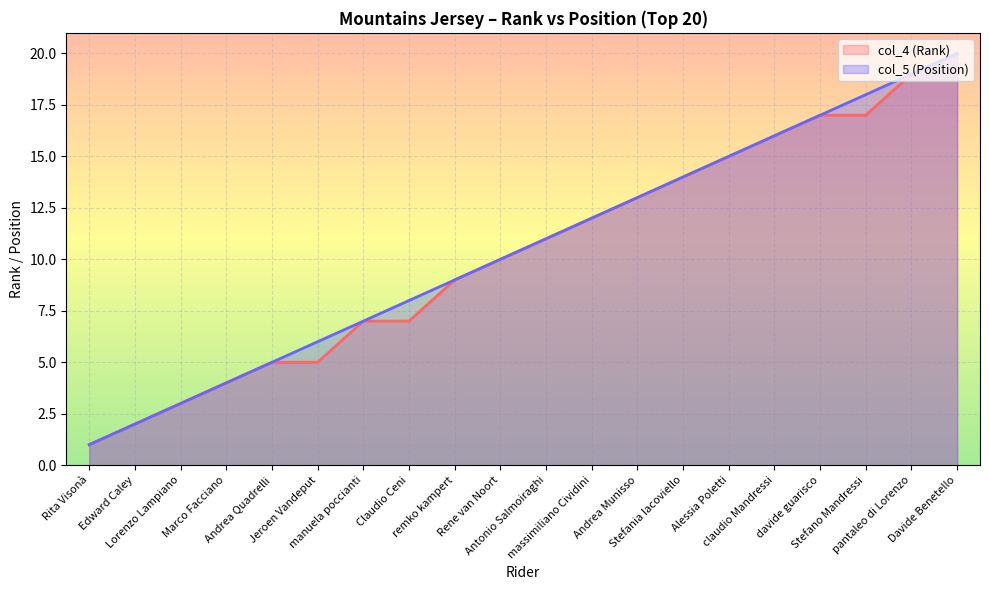

How many series are shown in this chart?

2